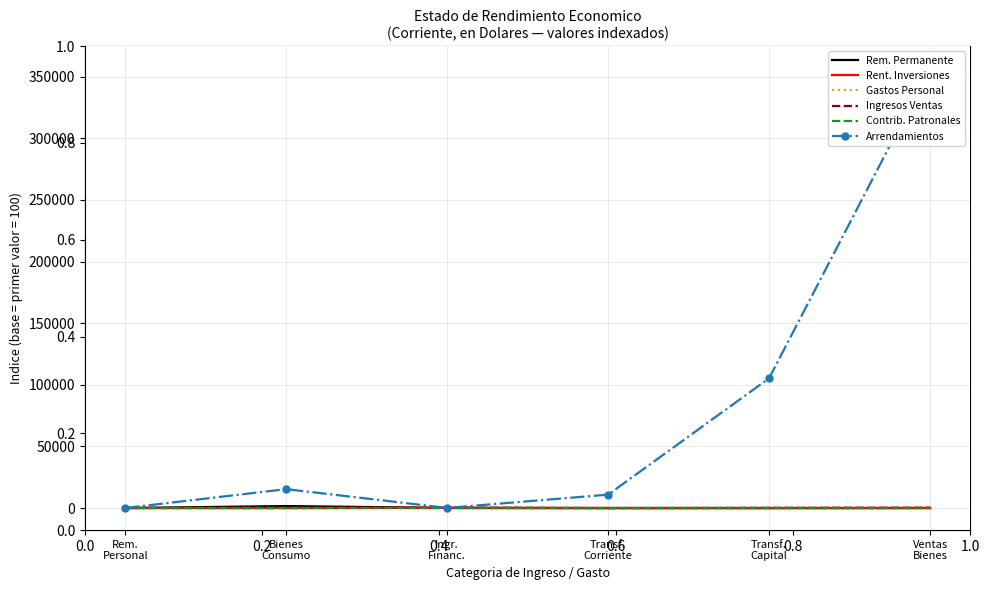

Is it true that Gastos Personal equals 80.3 at Transf. Corriente?

True